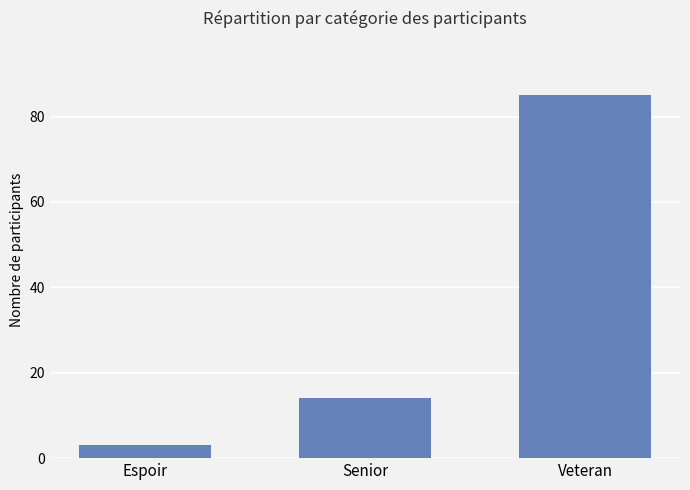

Between Senior and Veteran, which is larger?

Veteran